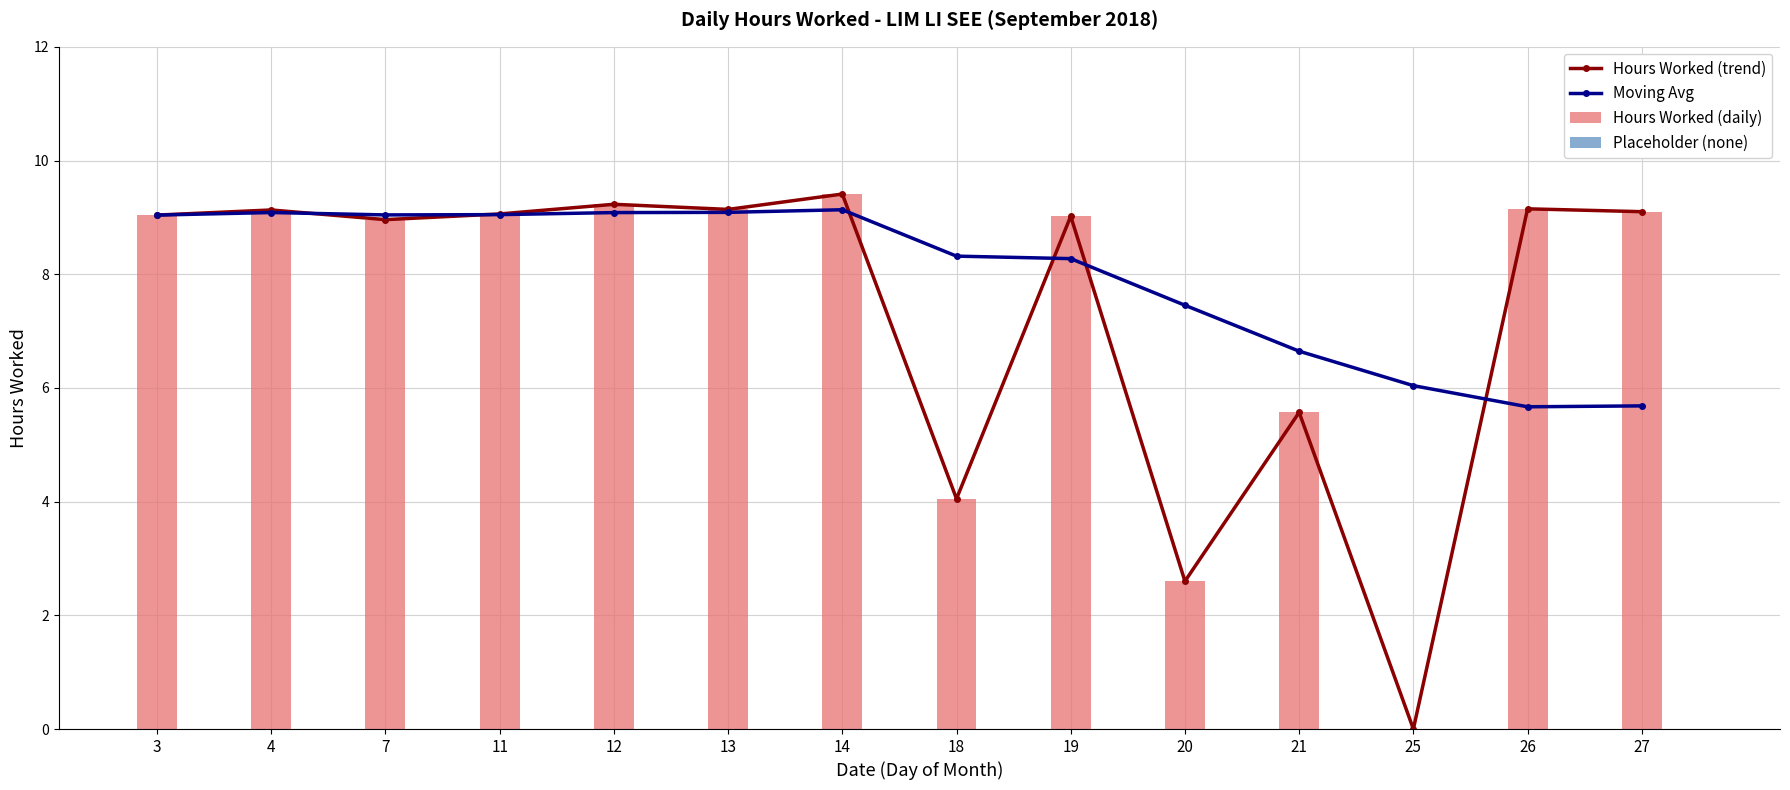

At which label does Hours Worked (trend) reach its peak?

14